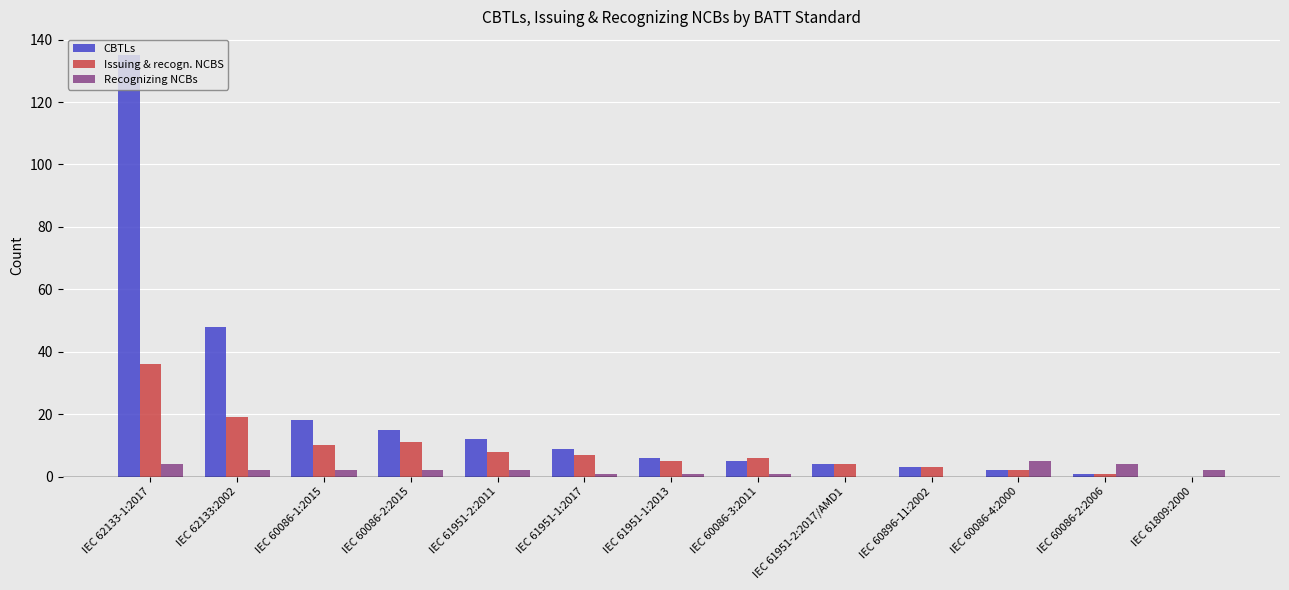

What is the sum of all Recognizing NCBs values?

26